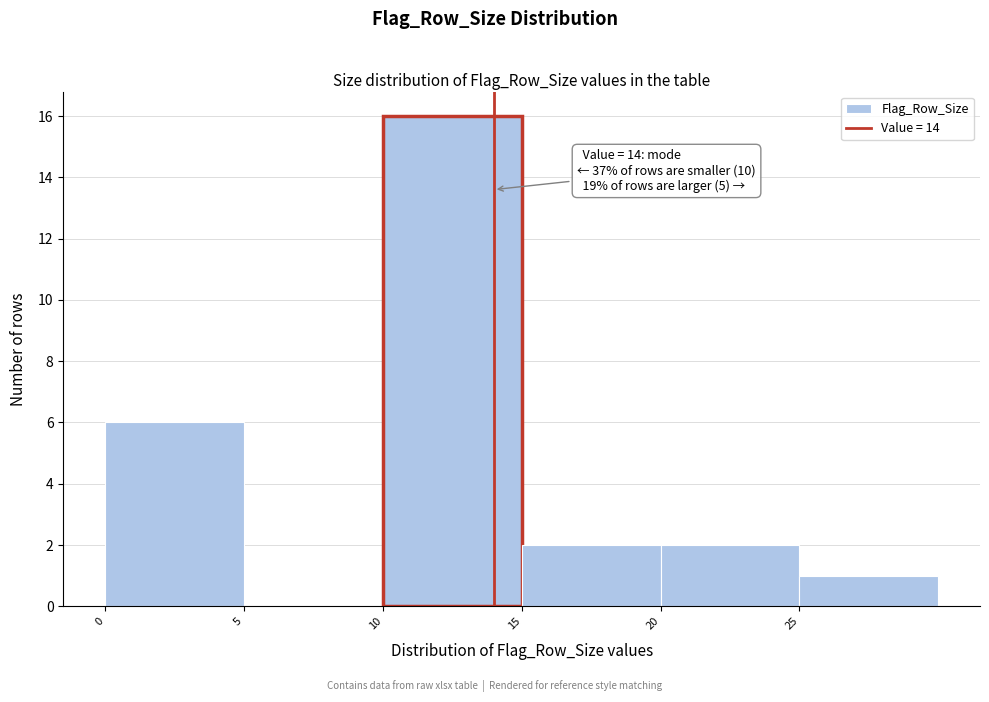

Over which range of the x-axis is the bar tallest?

10 to 15